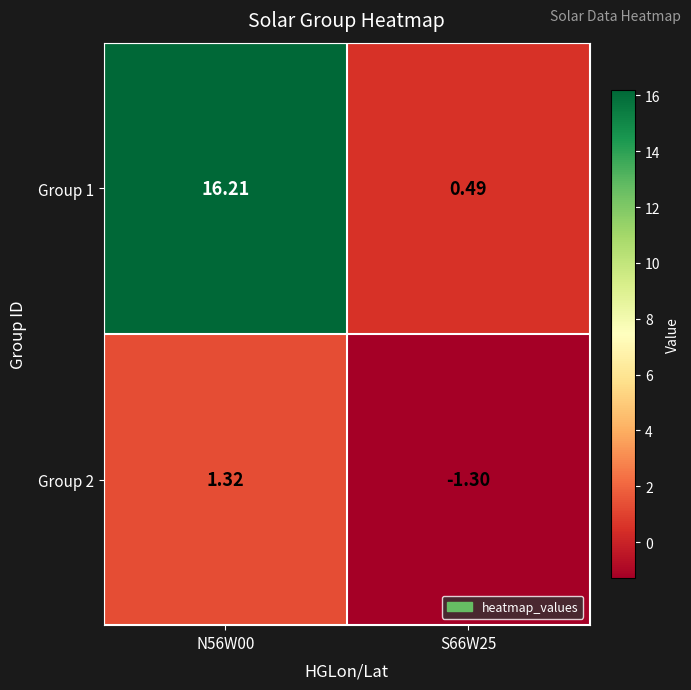

List the series in order of their overall mean, lowest first.

Group 2, Group 1